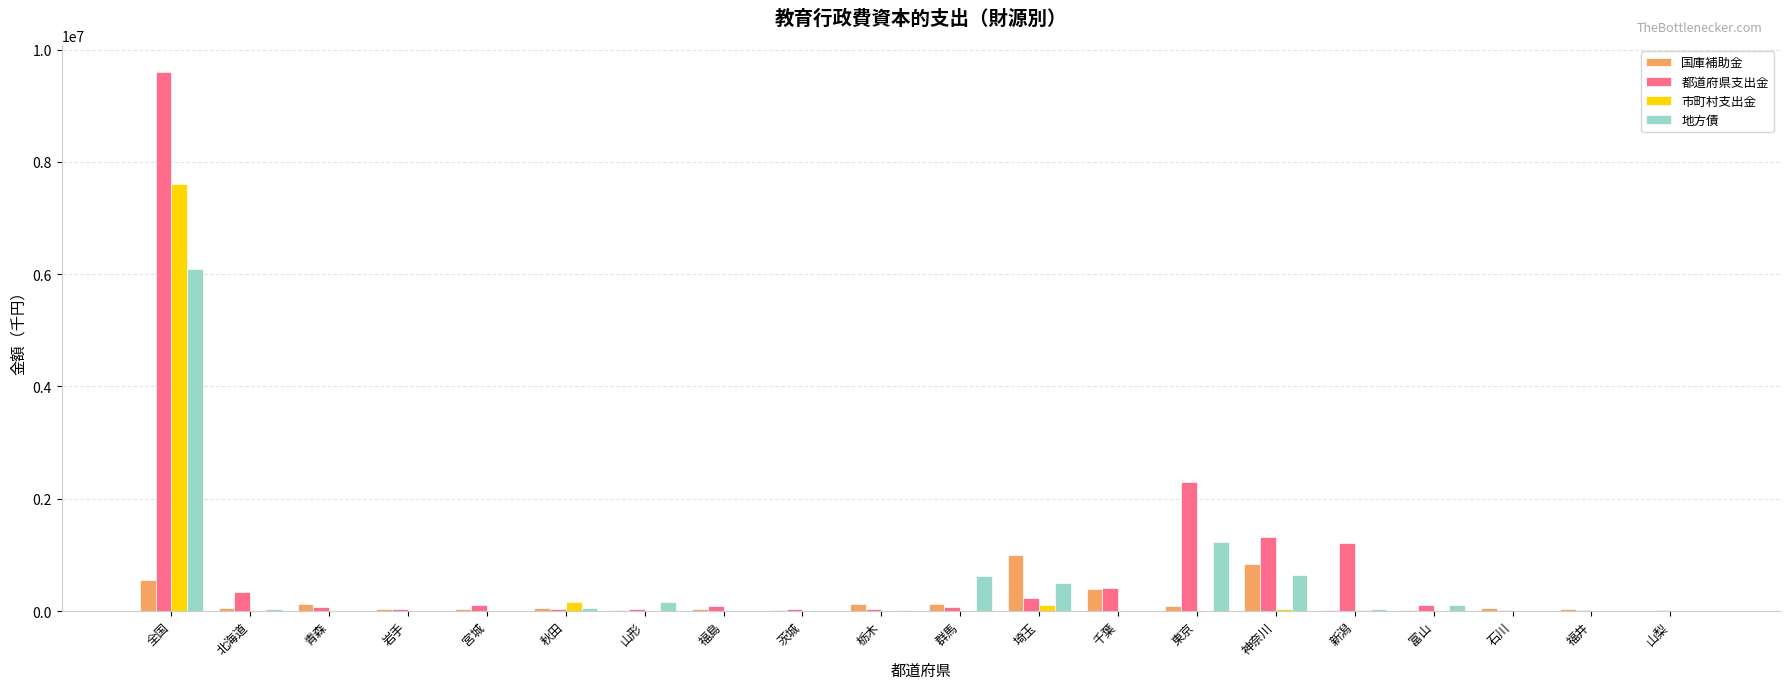

The 市町村支出金 series shows 0 at 石川. True or false?

True